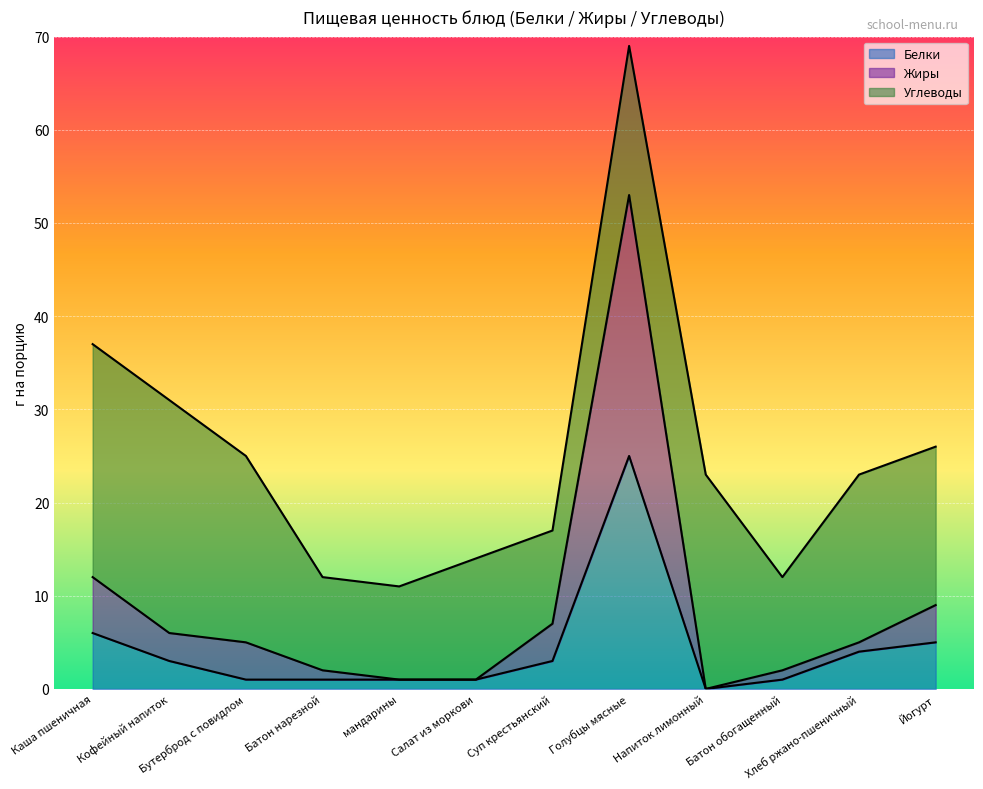

At which label does Белки first exceed 3?

Каша пшеничная